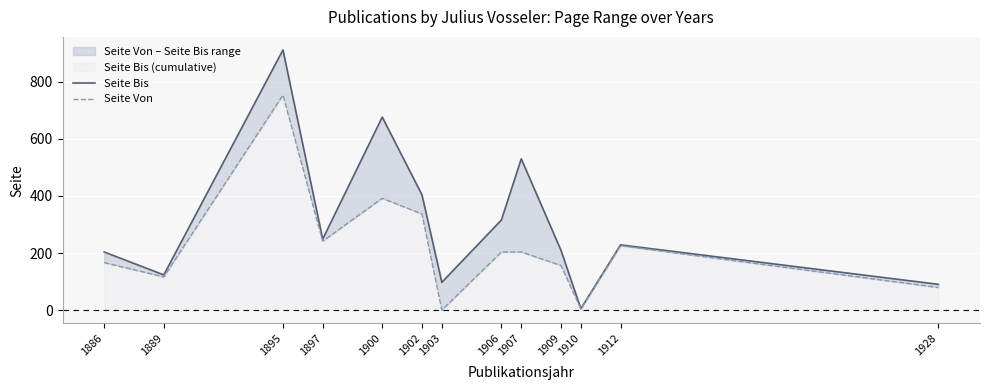

Reading left to right, what are all the values shown in this chart?

Seite Bis: 1886=204	1889=124	1895=911	1897=249	1900=676	1902=404	1903=98	1906=316	1907=530	1909=210	1910=6	1912=229	1928=91
Seite Von: 1886=167	1889=117	1895=753	1897=242	1900=392	1902=337	1903=1	1906=204	1907=204	1909=157	1910=5	1912=226	1928=80